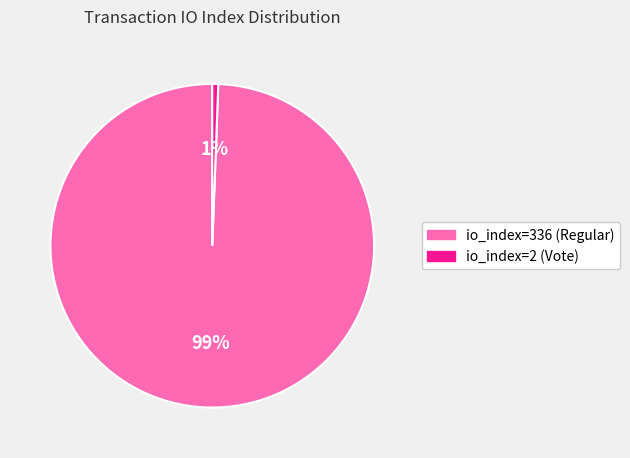

Is there any slice that represents more than half of the pie?

Yes